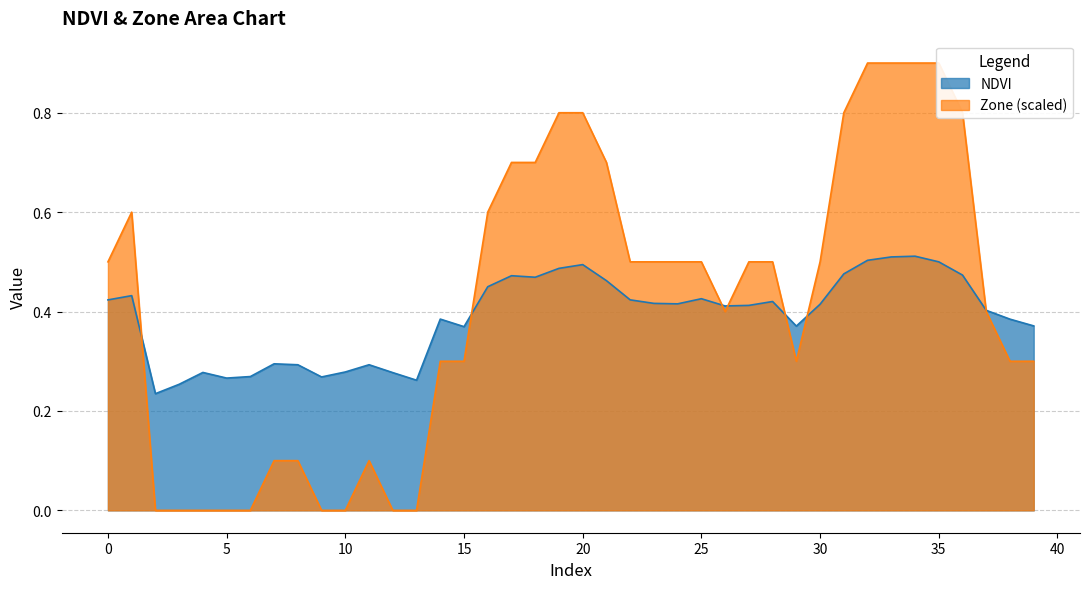

What is the sum of the NDVI values at 22 and 17?

0.9